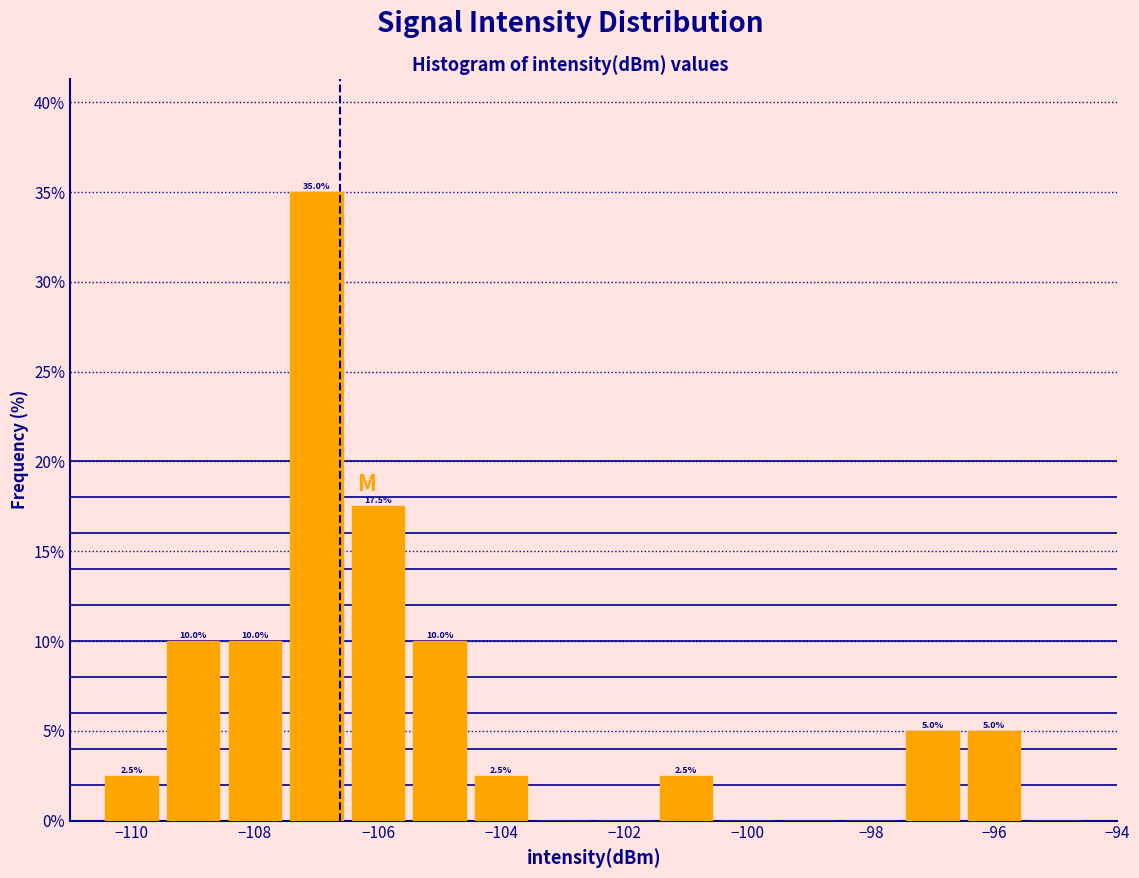

Which range on the x-axis has the tallest bar?

-107.5 to -106.5